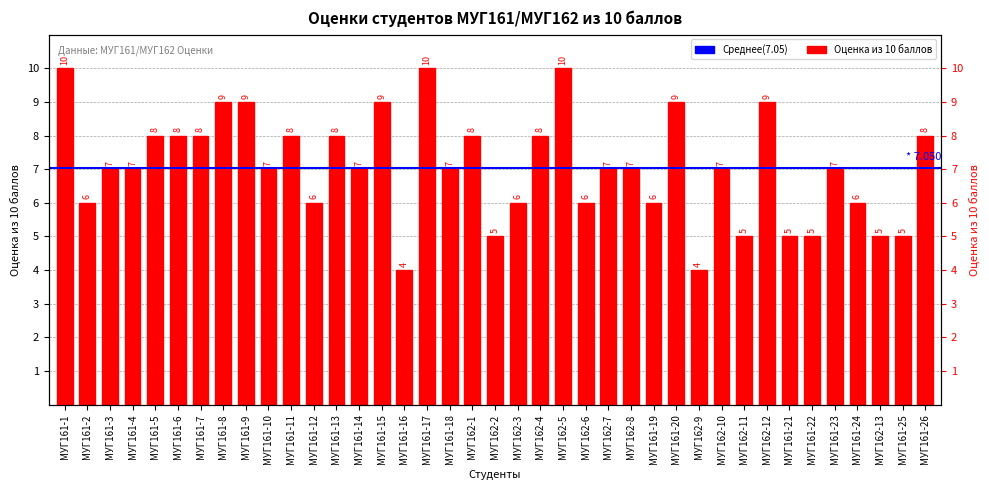

Reading left to right, transcribe all the data shown in this chart.

МУГ161-1=10	МУГ161-2=6	МУГ161-3=7	МУГ161-4=7	МУГ161-5=8	МУГ161-6=8	МУГ161-7=8	МУГ161-8=9	МУГ161-9=9	МУГ161-10=7	МУГ161-11=8	МУГ161-12=6	МУГ161-13=8	МУГ161-14=7	МУГ161-15=9	МУГ161-16=4	МУГ161-17=10	МУГ161-18=7	МУГ162-1=8	МУГ162-2=5	МУГ162-3=6	МУГ162-4=8	МУГ162-5=10	МУГ162-6=6	МУГ162-7=7	МУГ162-8=7	МУГ161-19=6	МУГ161-20=9	МУГ162-9=4	МУГ162-10=7	МУГ162-11=5	МУГ162-12=9	МУГ161-21=5	МУГ161-22=5	МУГ161-23=7	МУГ161-24=6	МУГ162-13=5	МУГ161-25=5	МУГ161-26=8